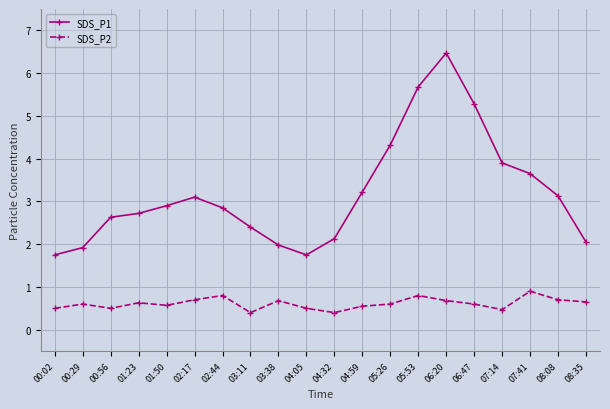

True or false: SDS_P2 has more than 2 interior local peaks.

True